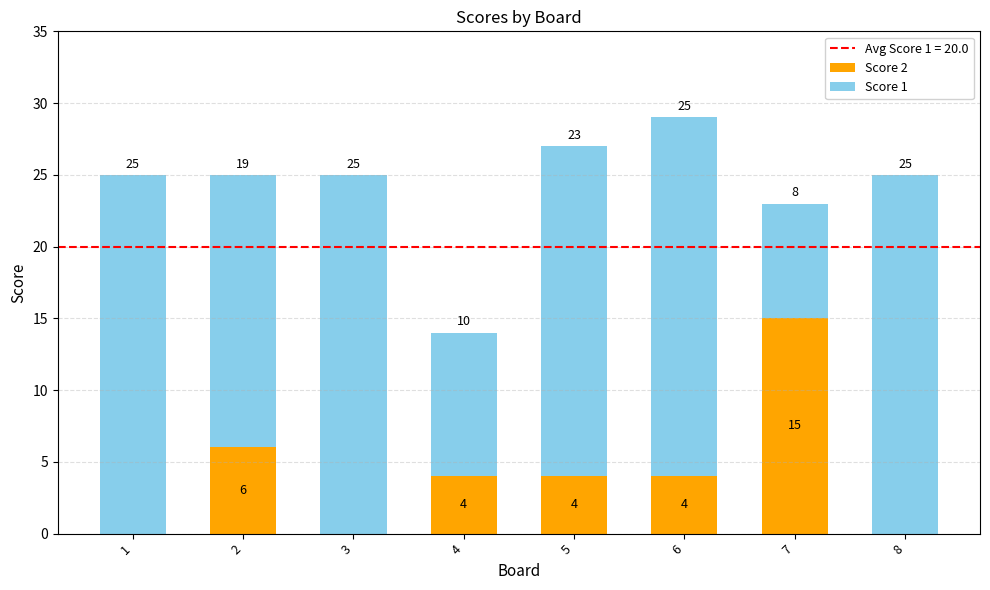

Are the bars grouped side by side (vs. stacked)?

No